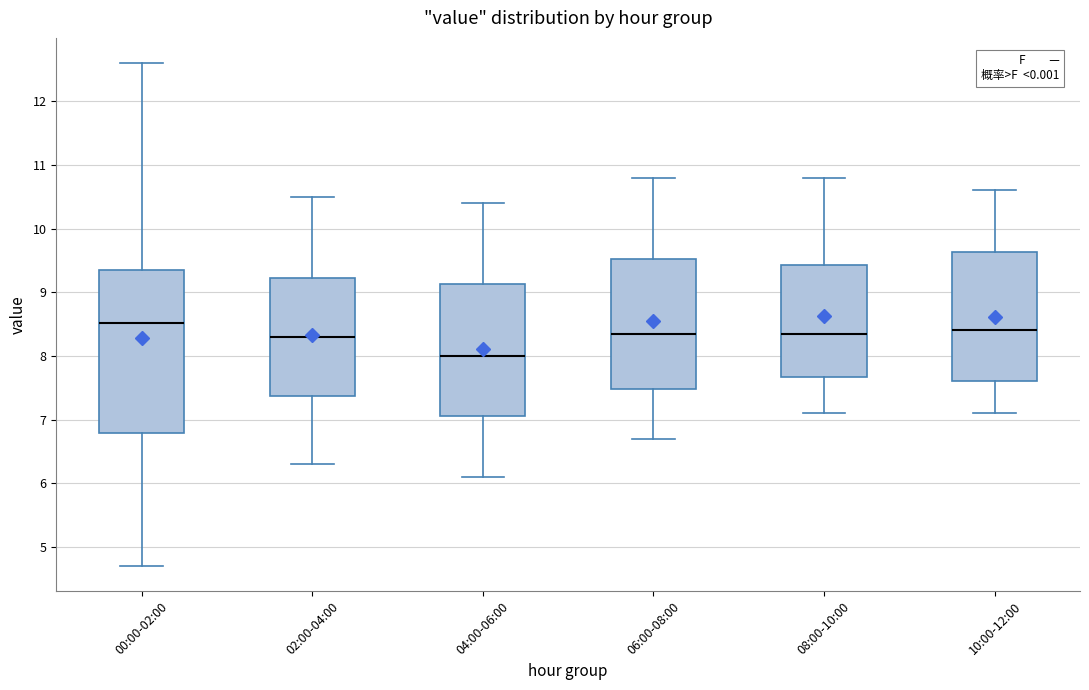

Reading left to right, read every box against the y-axis: the position of its median line, the range the box covers, and the ends of its whiskers. The values are not printed on the chart, so give them approximately, as read against the axis.

00:00-02:00: median 8.5, box 6.8 to 9.3, whiskers 4.7 to 12.6
02:00-04:00: median 8.3, box 7.4 to 9.2, whiskers 6.3 to 10.5
04:00-06:00: median 8.0, box 7.1 to 9.1, whiskers 6.1 to 10.4
06:00-08:00: median 8.4, box 7.5 to 9.5, whiskers 6.7 to 10.8
08:00-10:00: median 8.4, box 7.7 to 9.4, whiskers 7.1 to 10.8
10:00-12:00: median 8.4, box 7.6 to 9.6, whiskers 7.1 to 10.6